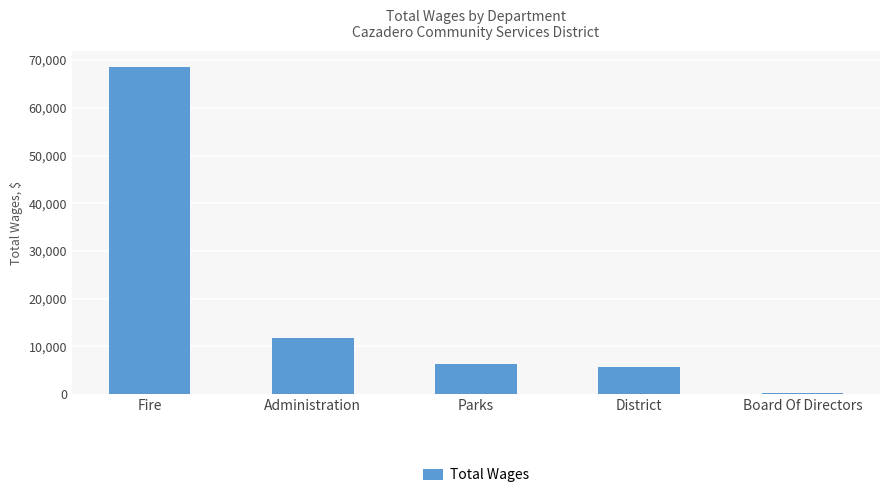

The chart shows a value of 11774 at Administration. True or false?

True